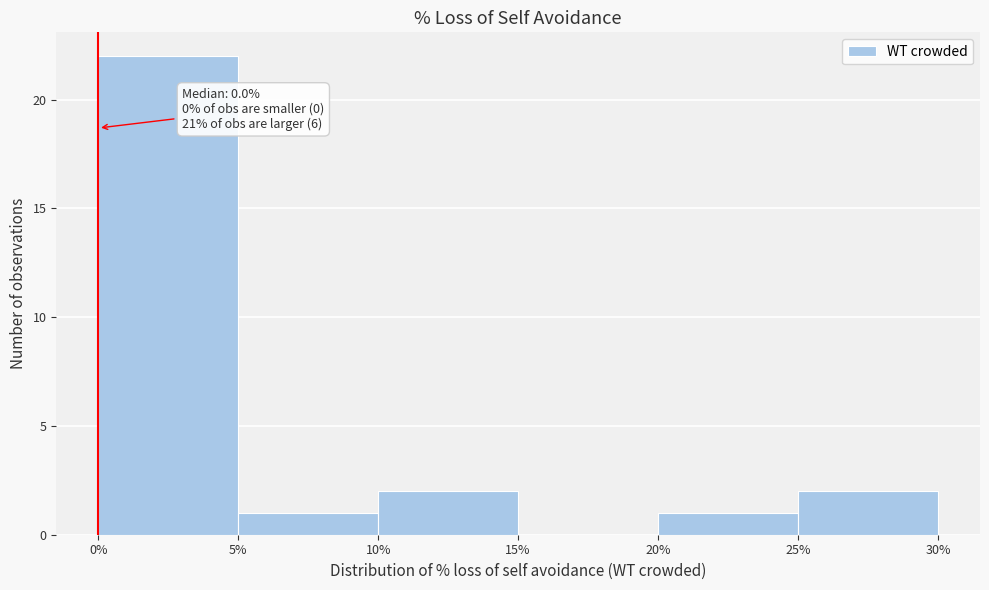

Over which range of the x-axis is the bar tallest?

0% to 5%